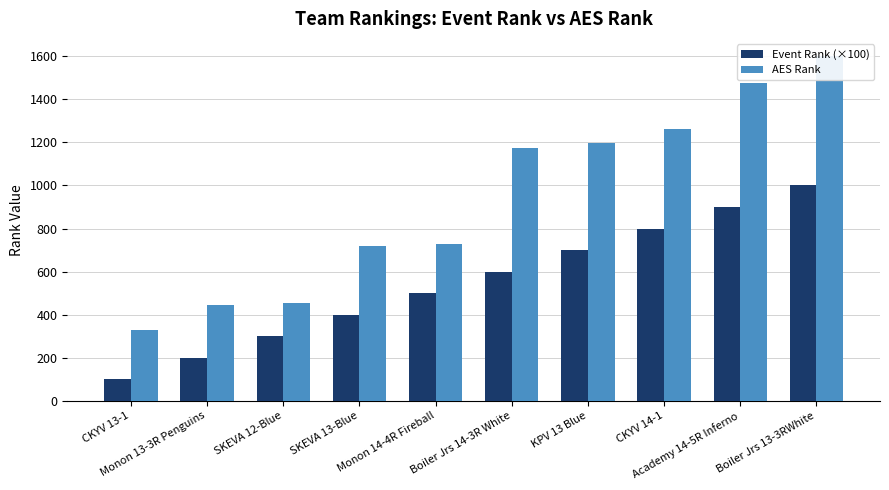

What is the minimum value shown in the chart?

100